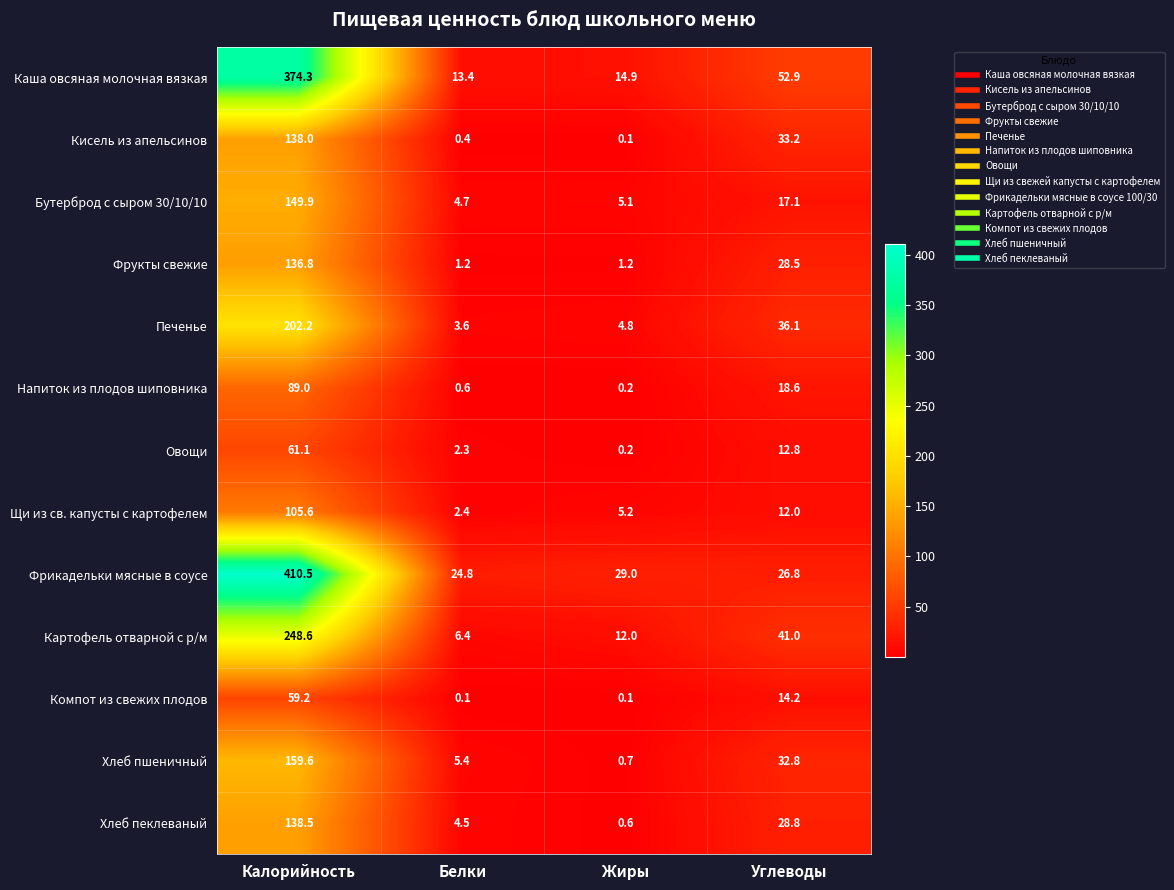

Where is Щи из св. капусты с картофелем nearest to the value 54?

Углеводы